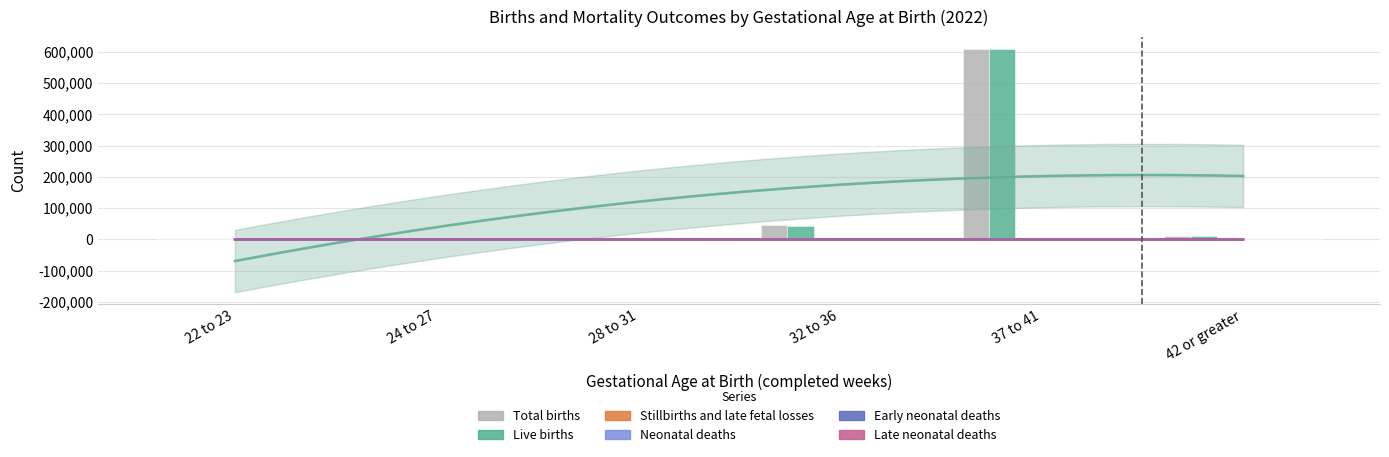

What is the minimum value for Total births?

974